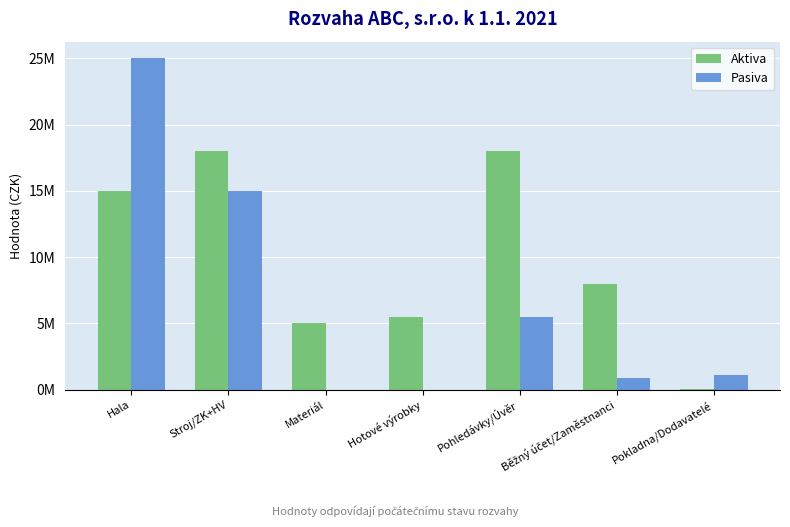

List the series in order of their overall mean, lowest first.

Pasiva, Aktiva